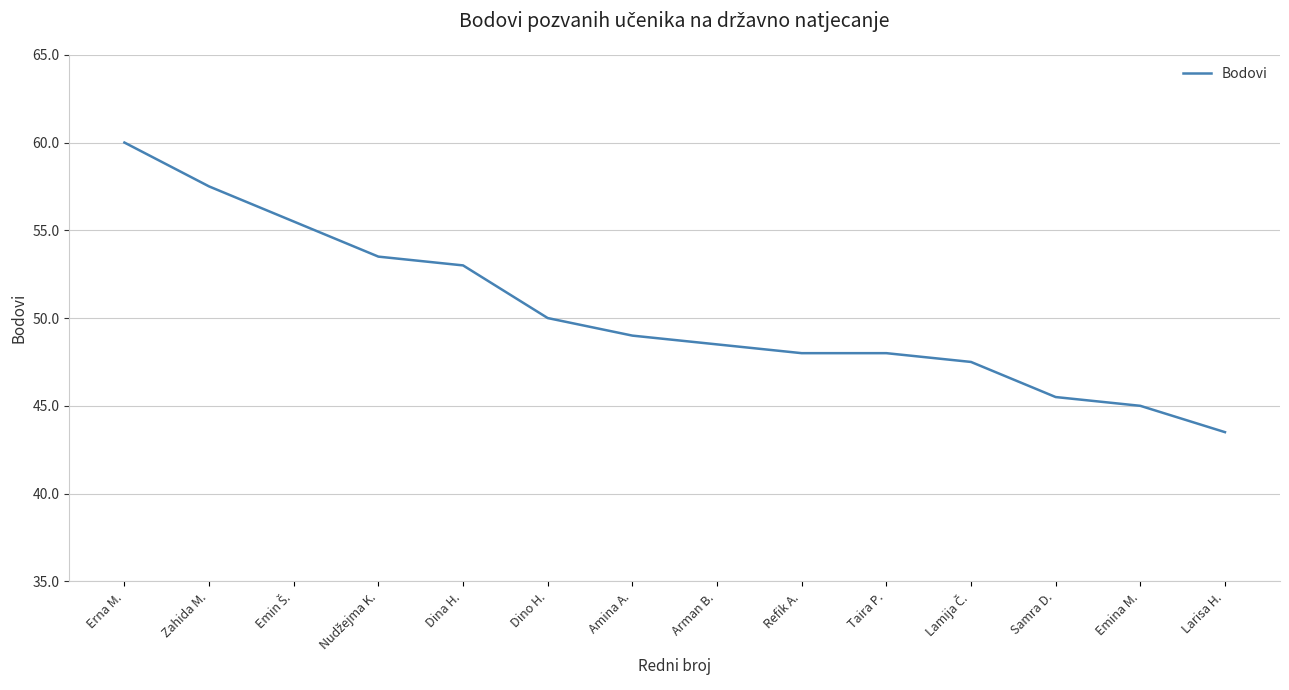

At which label does the data first exceed 49?

Erna M.